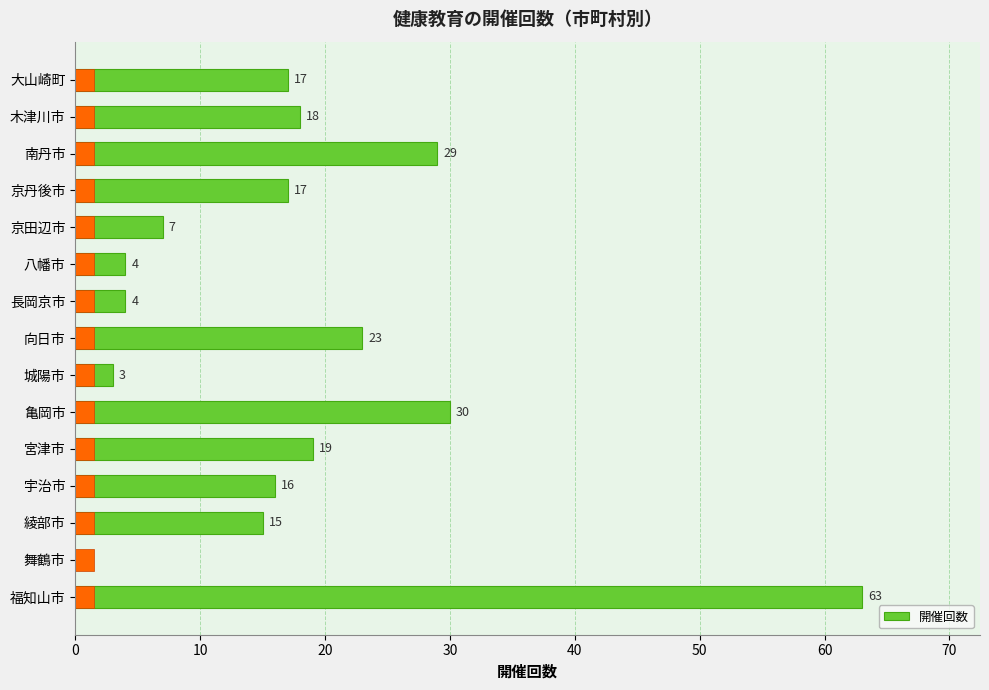

What is the approximate value at 南丹市, to the nearest 5?

30